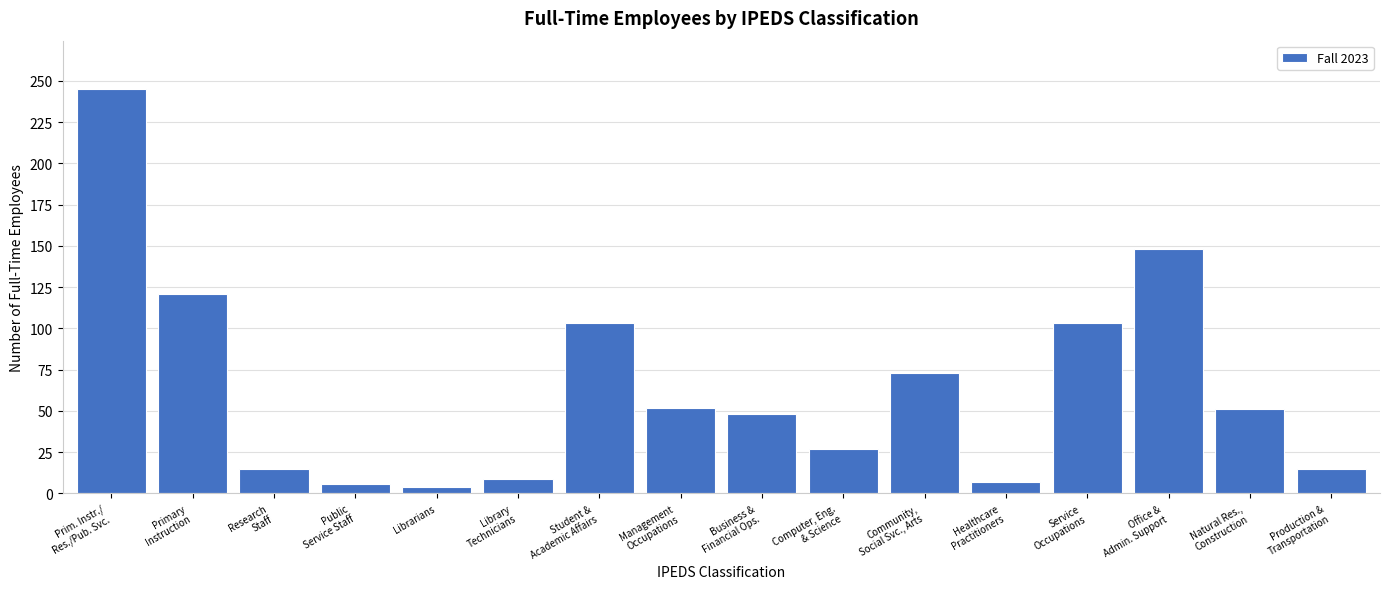

What is the sum of all values?

1027